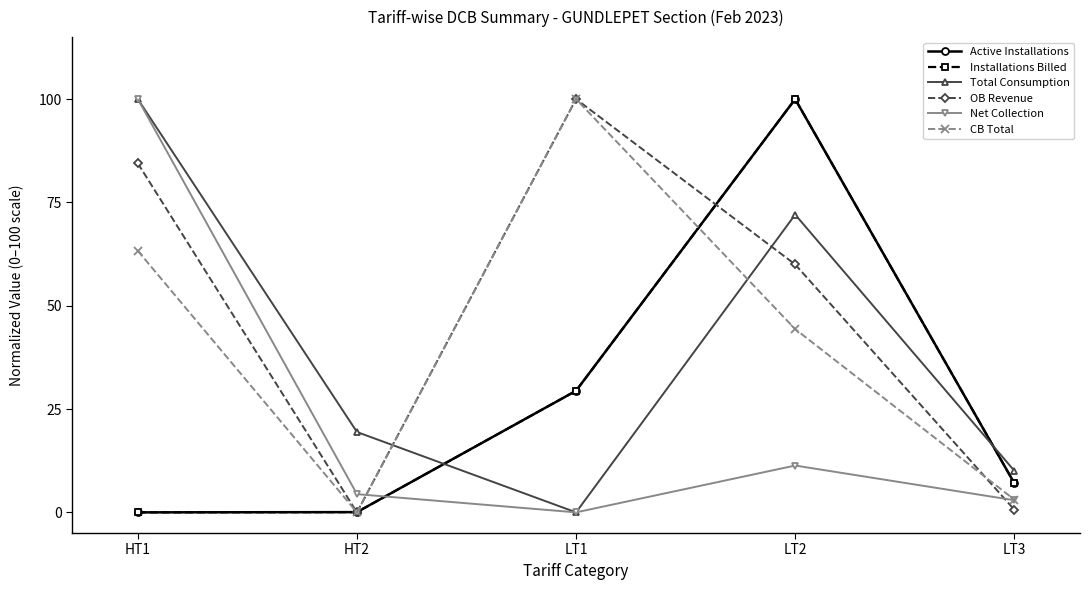

What is the sum of the Net Collection values at LT2 and LT3?

14.3